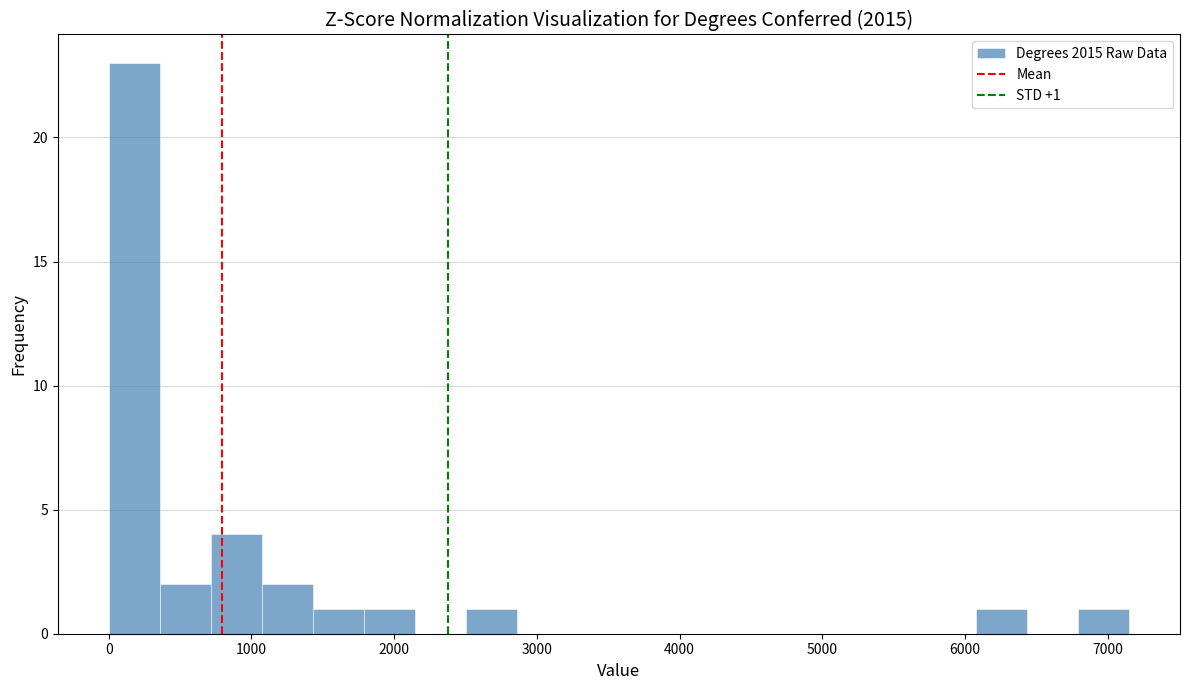

Around what value on the x-axis is the tallest bar? Give the approximate position of its centre, as read against the axis.

200